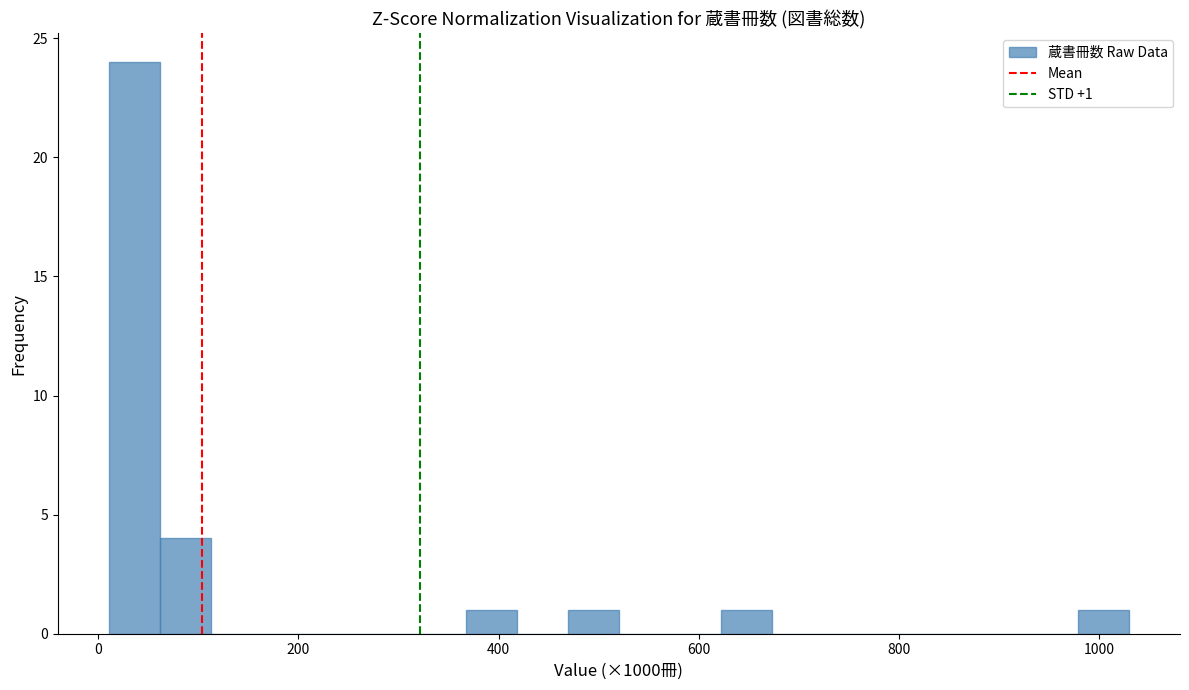

Read against the x-axis, roughly where is the centre of the tallest bar?

40